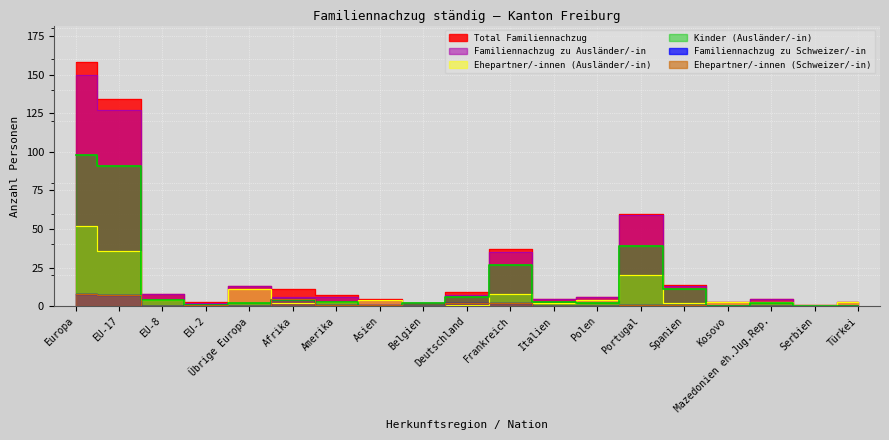

List the series in order of their peak value, highest first.

Total Familiennachzug, Familiennachzug zu Ausländer/-in, Kinder (Ausländer/-in), Ehepartner/-innen (Ausländer/-in), Familiennachzug zu Schweizer/-in, Ehepartner/-innen (Schweizer/-in)